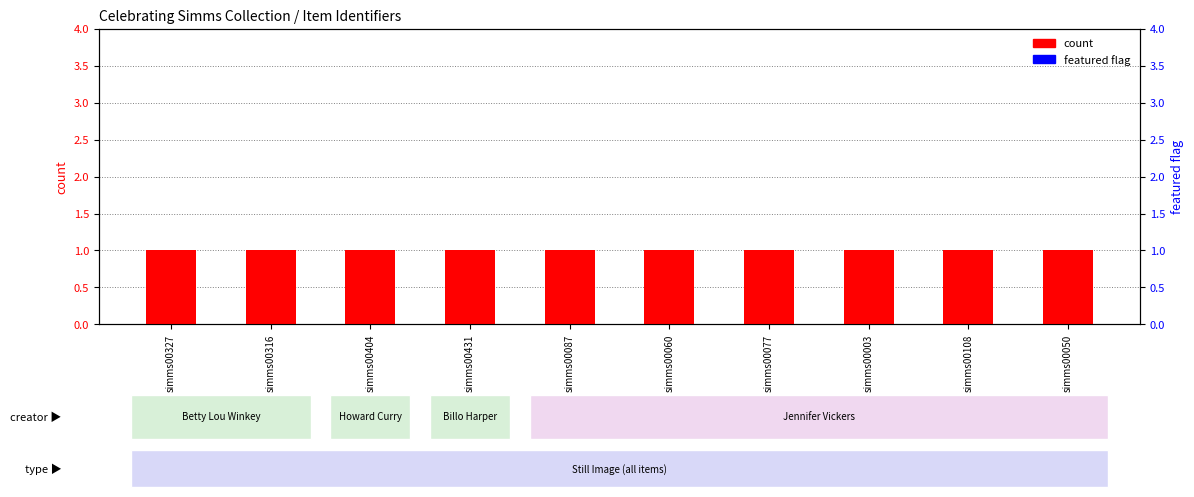

What is the approximate value of count at simms00050?

1